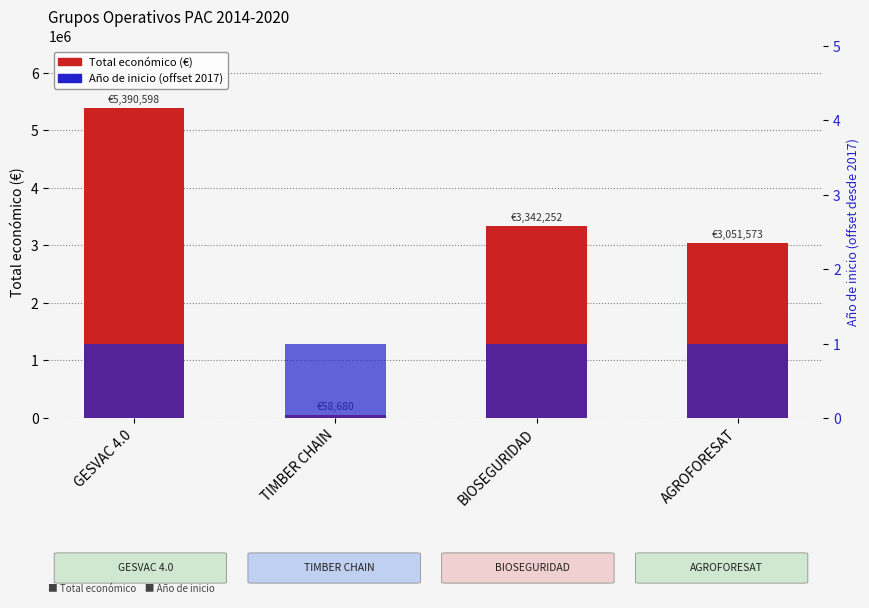

What is the greatest value displayed?

5390598